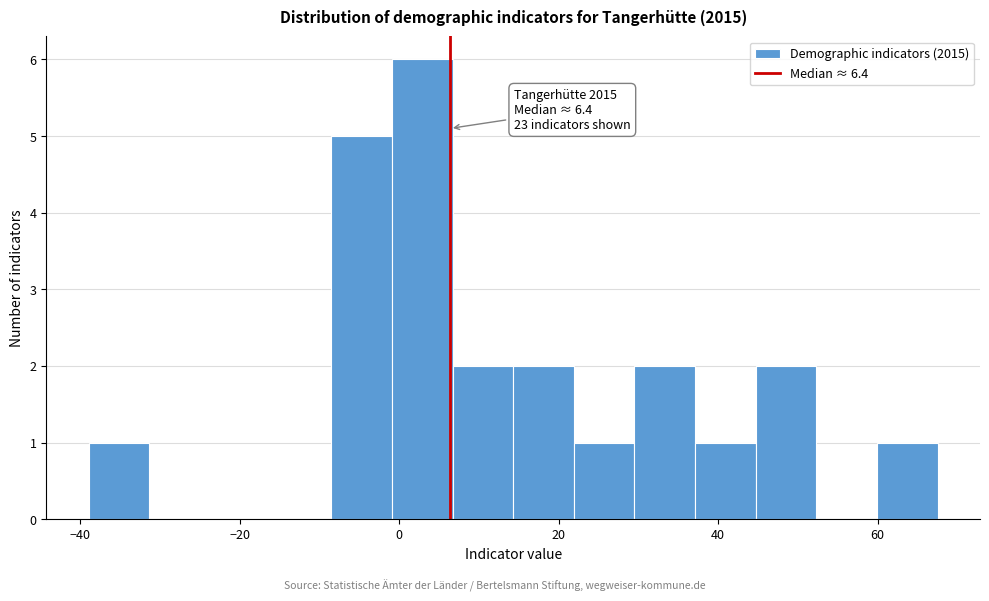

Read against the x-axis, roughly where is the centre of the tallest bar?

2